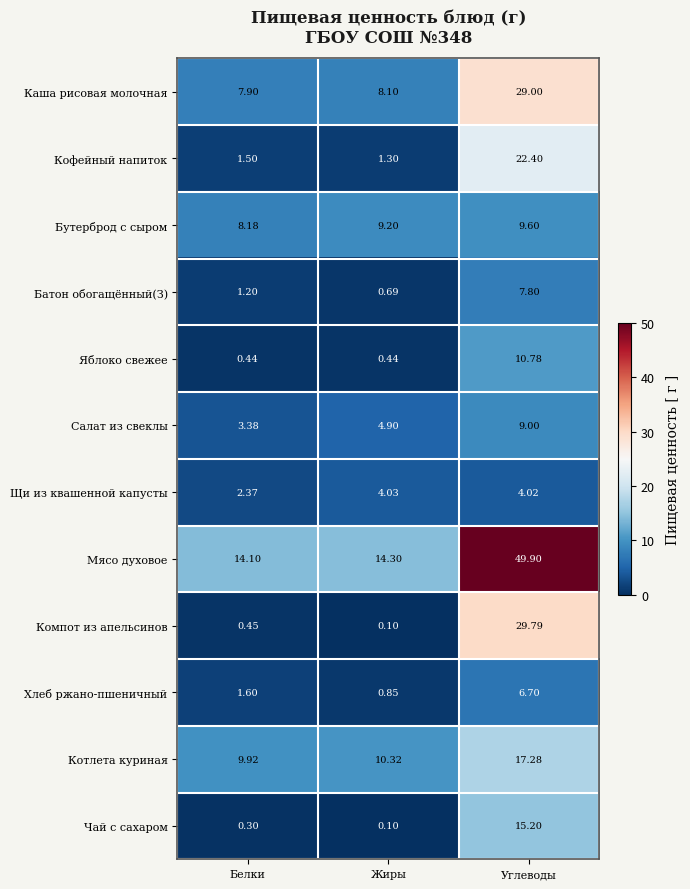

At which category is the sum across all series the highest?

Углеводы